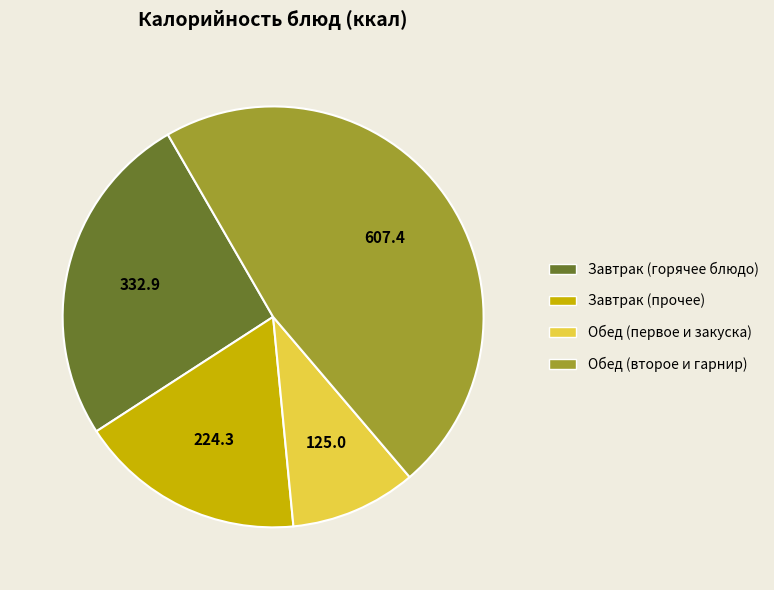

How many slices are in this pie chart?

4